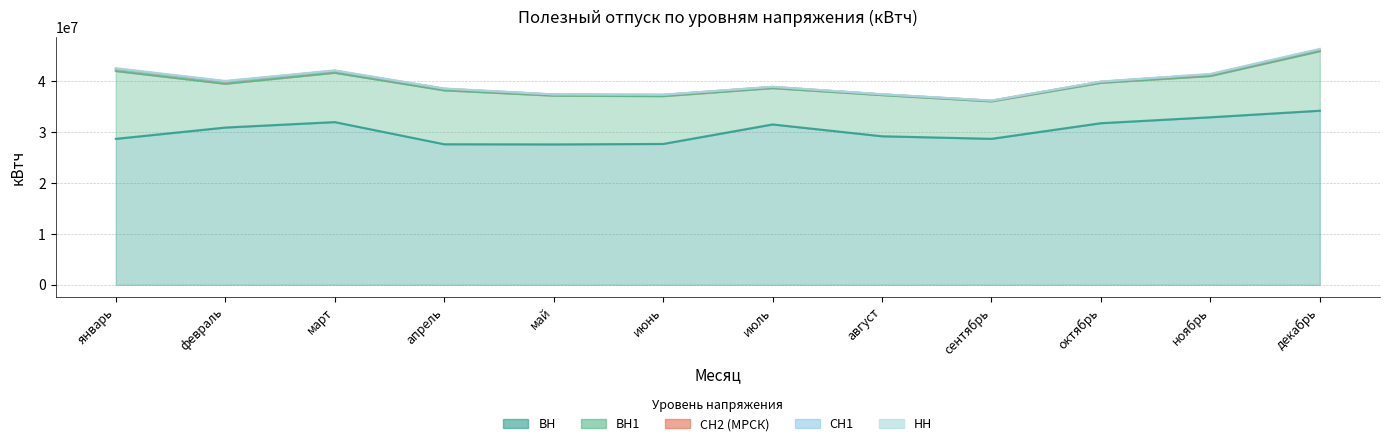

How many data points in ВН are above 30899930?

5